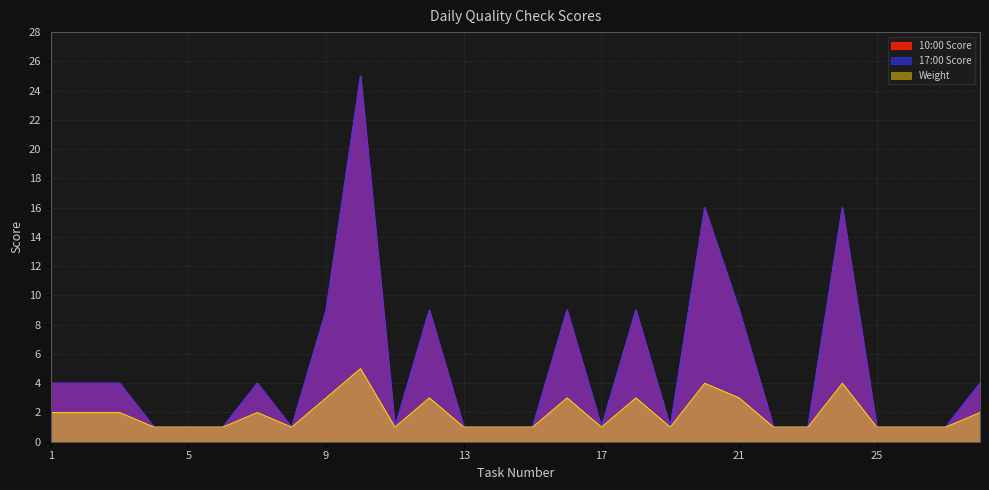

True or false: the data shows 5 at 10.

True